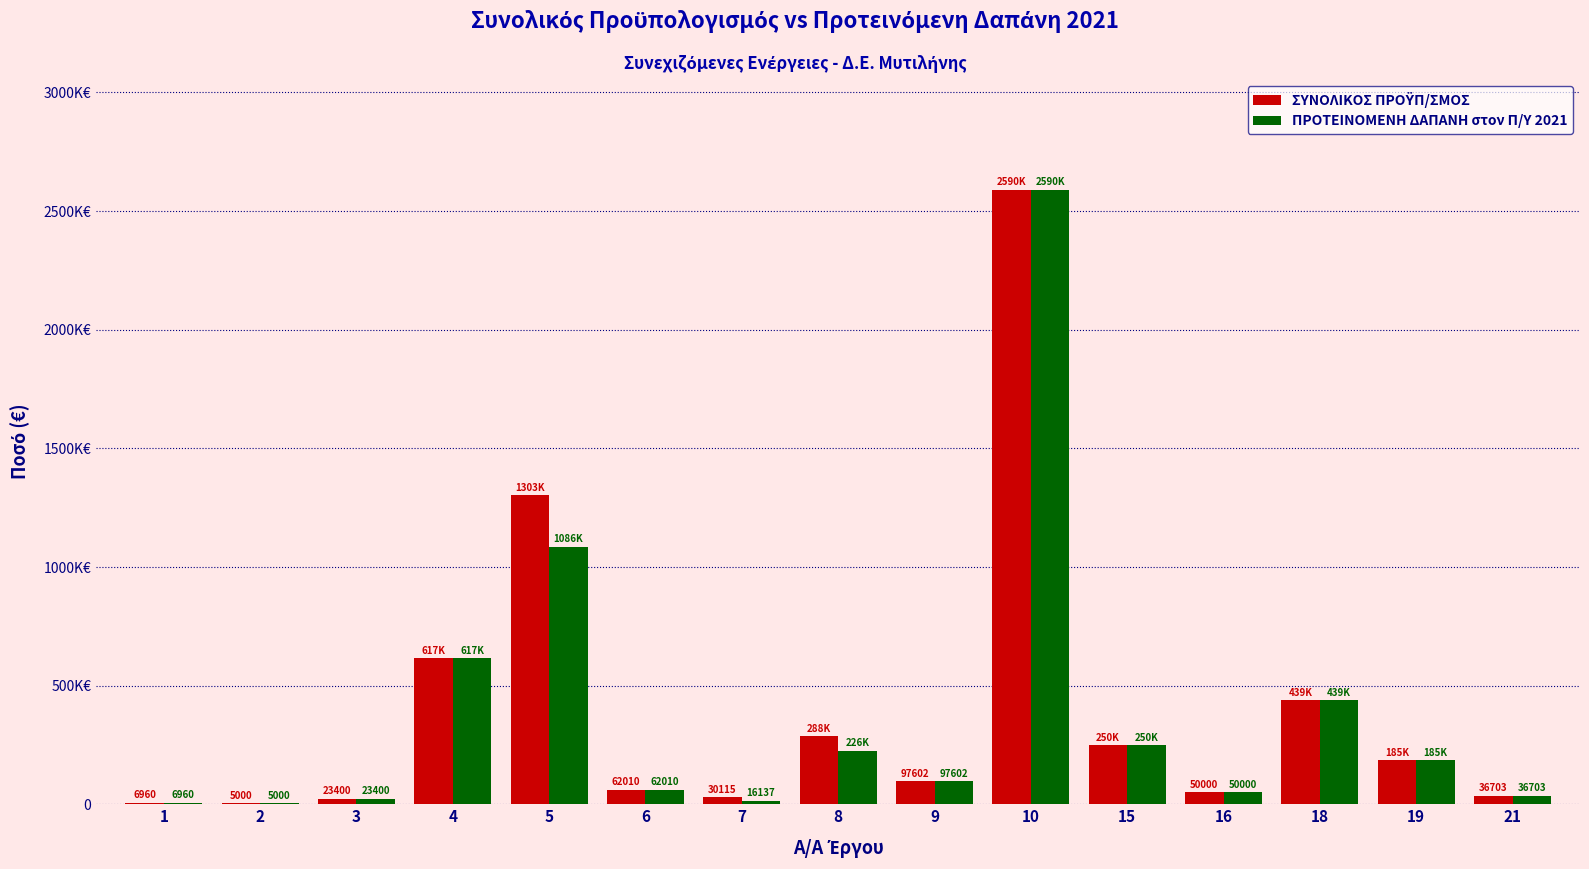

Is it true that ΣΥΝΟΛΙΚΟΣ ΠΡΟΫΠ/ΣΜΟΣ equals 15532.7 at 7?

False